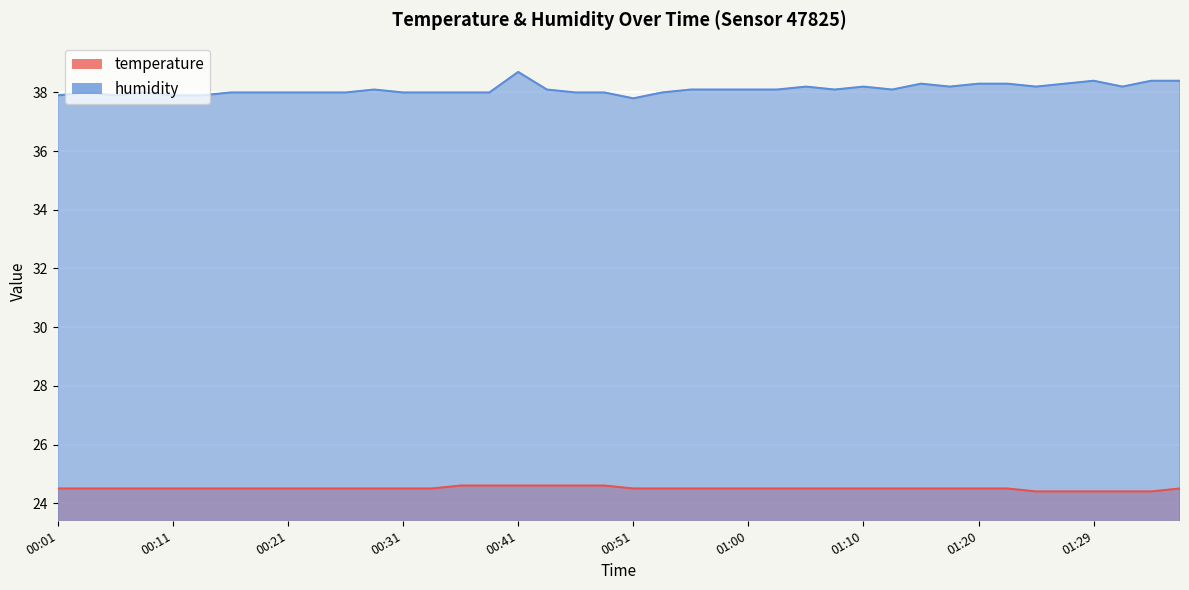

Reading left to right, transcribe all the data shown in this chart.

temperature: 24.5	24.5	24.5	24.5	24.5	24.5	24.5	24.5	24.5	24.5	24.5	24.5	24.5	24.5	24.6	24.6	24.6	24.6	24.6	24.6	24.5	24.5	24.5	24.5	24.5	24.5	24.5	24.5	24.5	24.5	24.5	24.5	24.5	24.5	24.4	24.4	24.4	24.4	24.4	24.5
humidity: 37.9	38.0	37.9	38.0	37.9	37.9	38.0	38.0	38.0	38.0	38.0	38.1	38.0	38.0	38.0	38.0	38.7	38.1	38.0	38.0	37.8	38.0	38.1	38.1	38.1	38.1	38.2	38.1	38.2	38.1	38.3	38.2	38.3	38.3	38.2	38.3	38.4	38.2	38.4	38.4